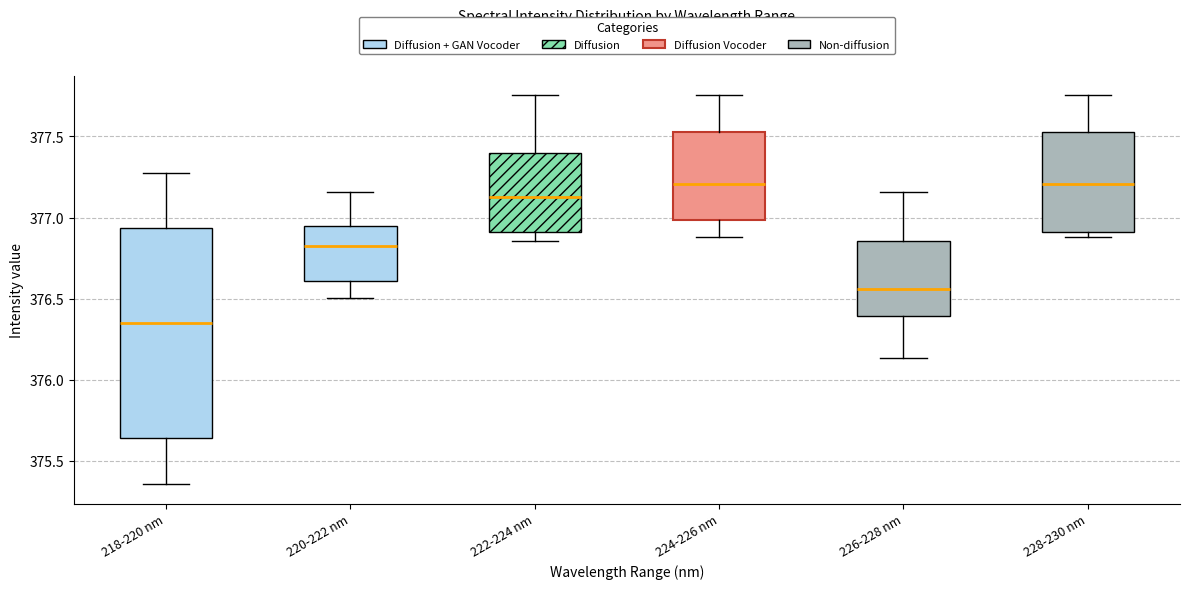

Which box has the lowest median line?

218-220 nm